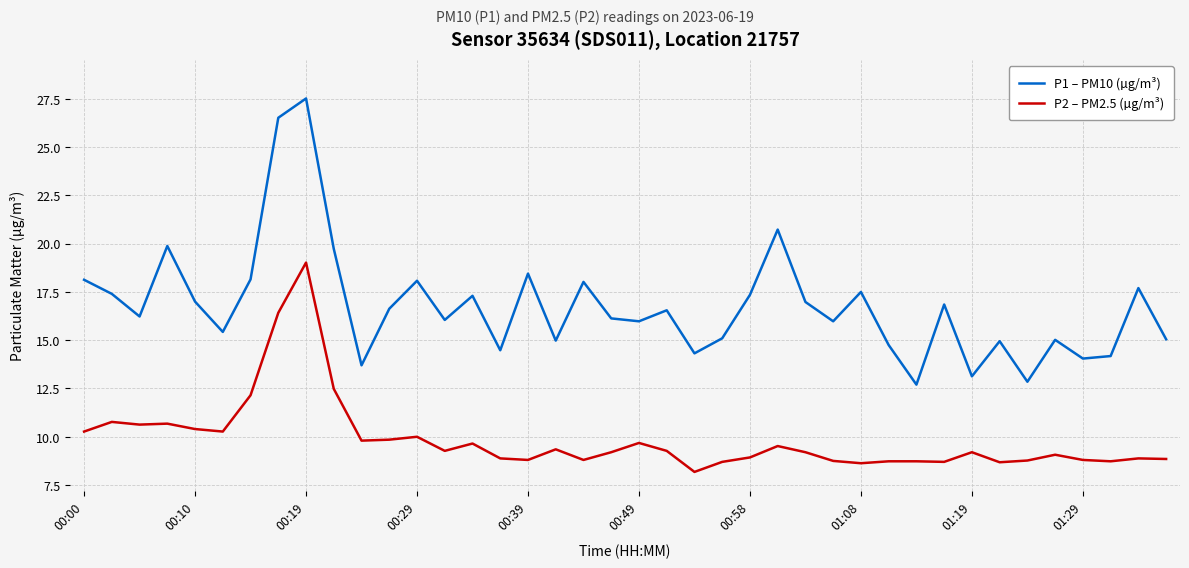

What is the maximum value for P1 – PM10 (µg/m³)?

27.5